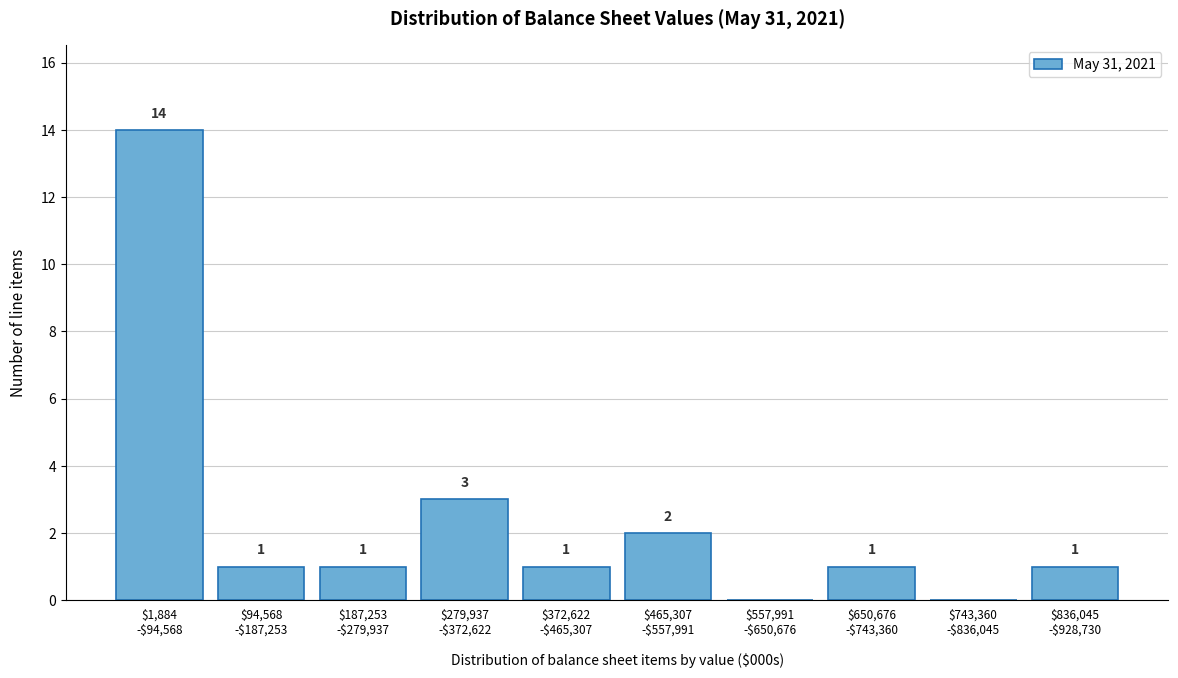

What is the greatest value displayed?

14